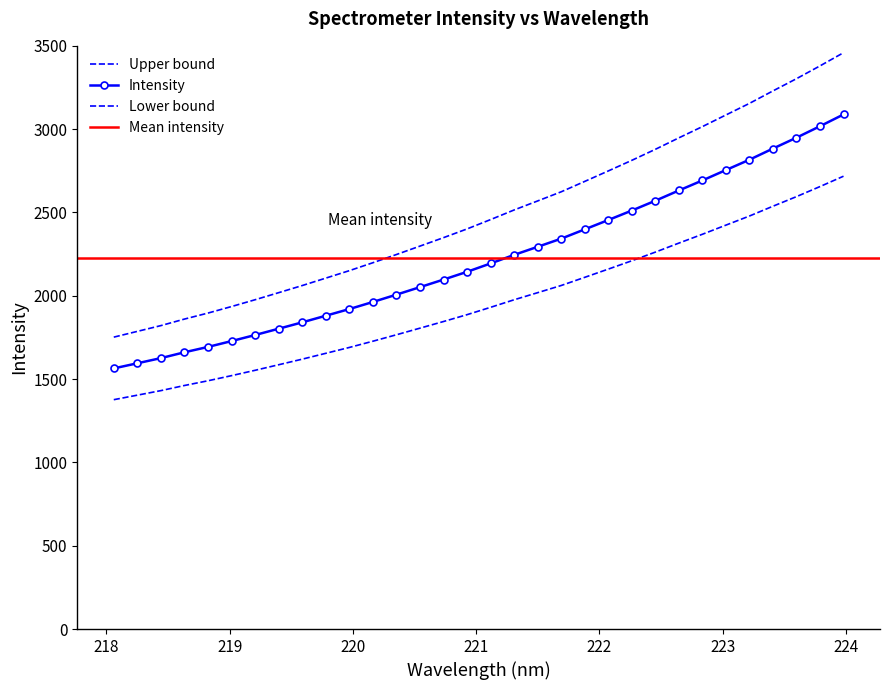

What is the sum of all values?

79726.7